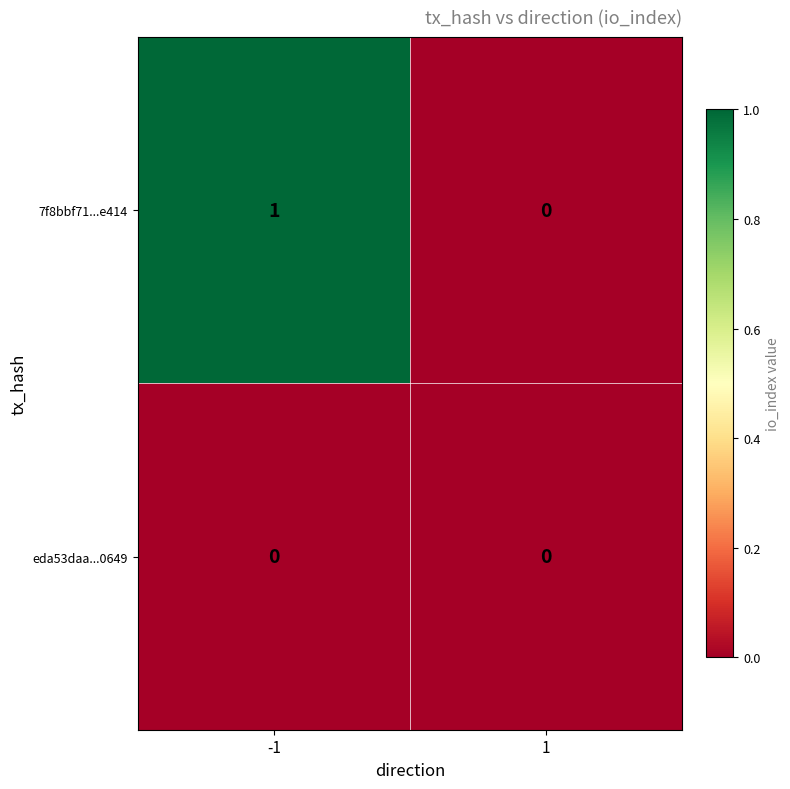

How many series are shown in this chart?

2